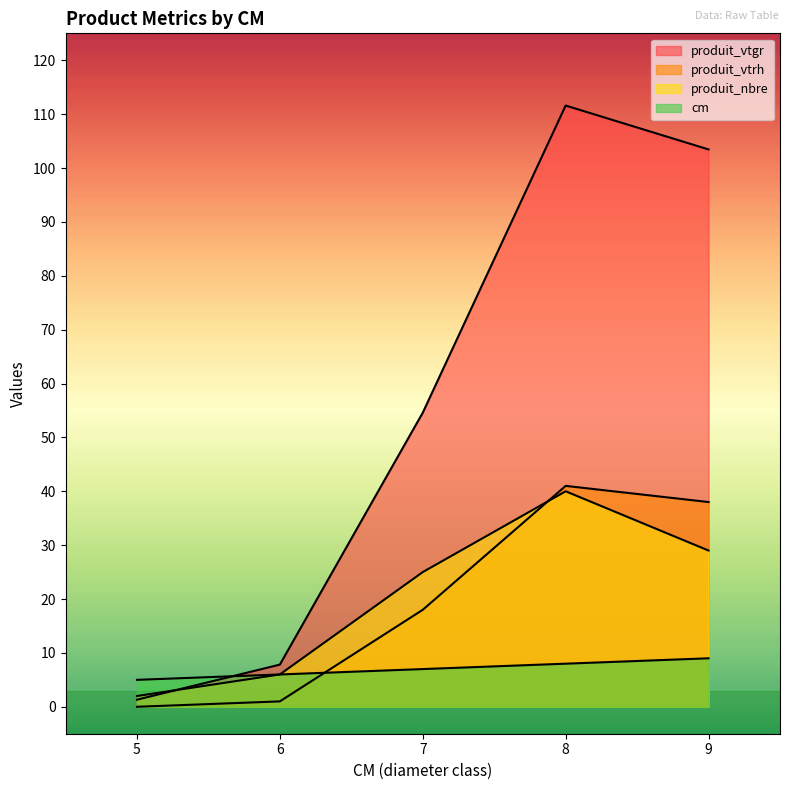

How many times do produit_vtgr and produit_nbre cross each other?

1